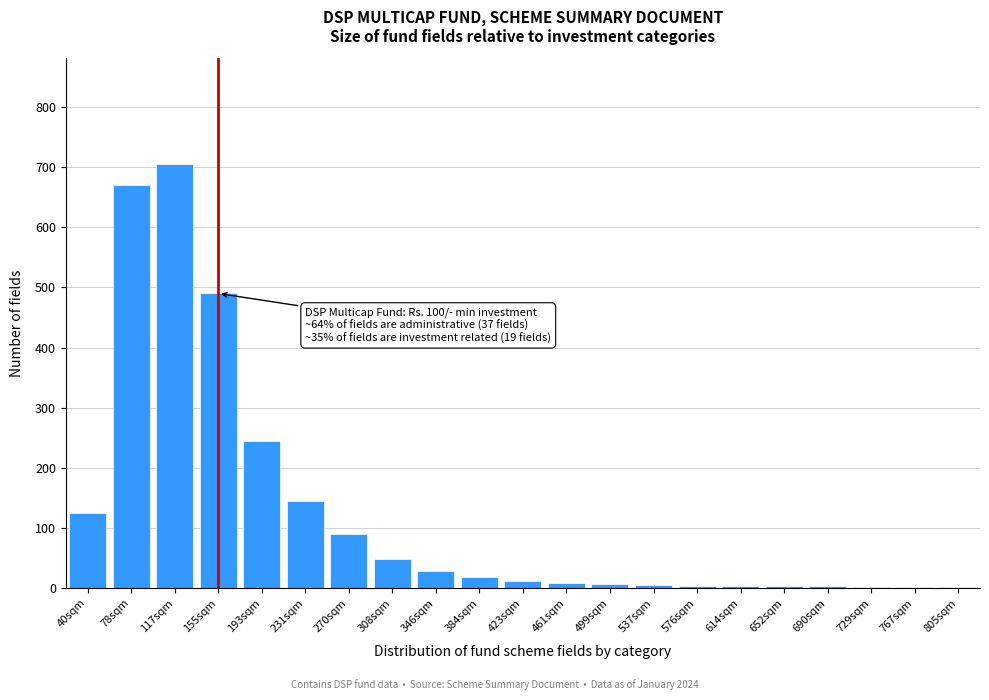

True or false: the data shows 145 at 231sqm.

True